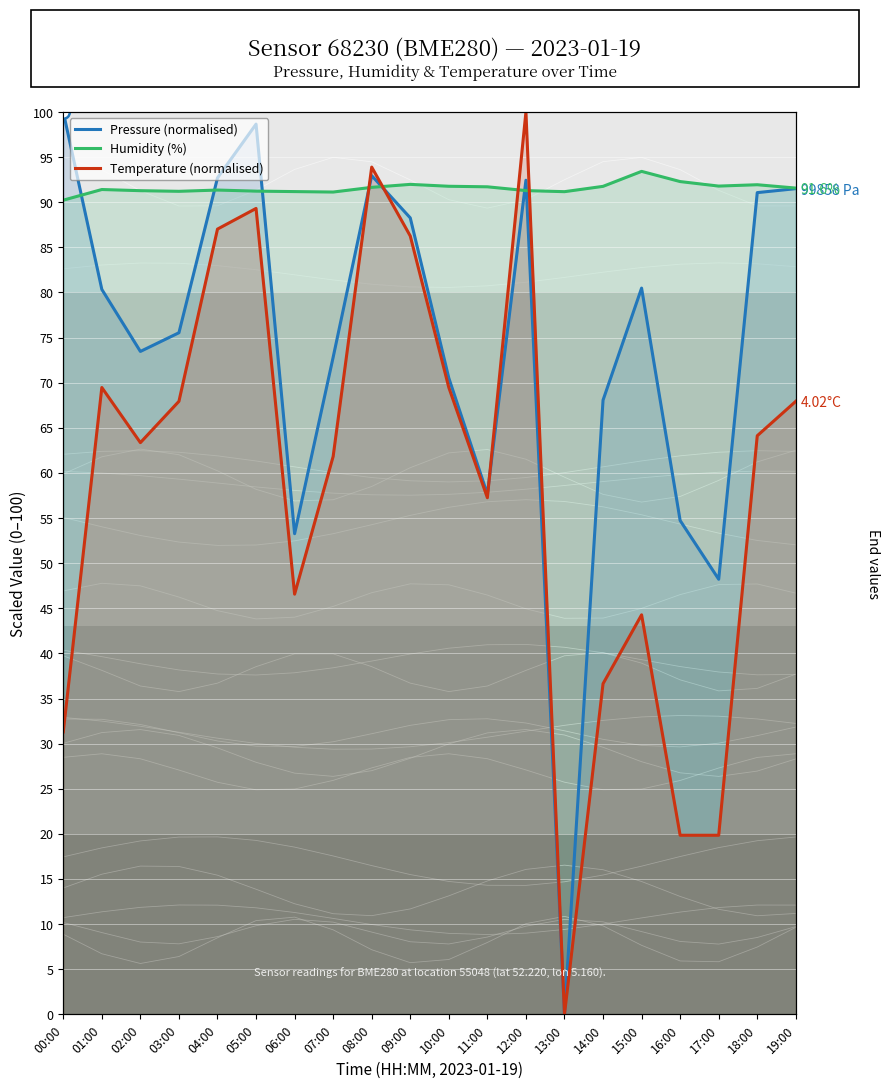

True or false: Humidity (%) has a value of 91.8 at 17:00.

True